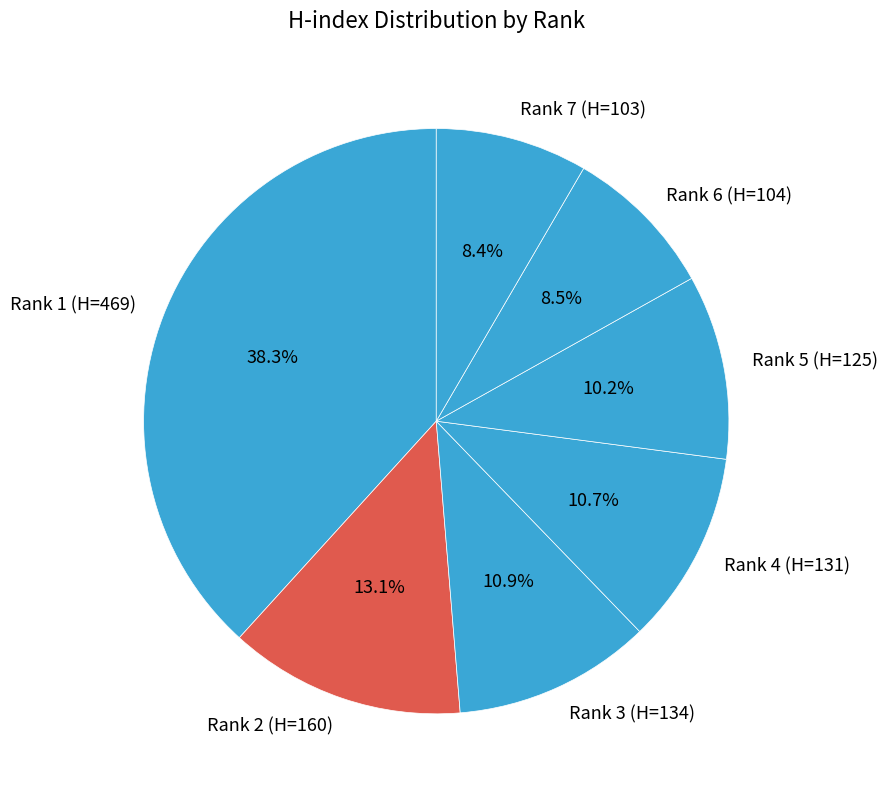

How many slices are in this pie chart?

7